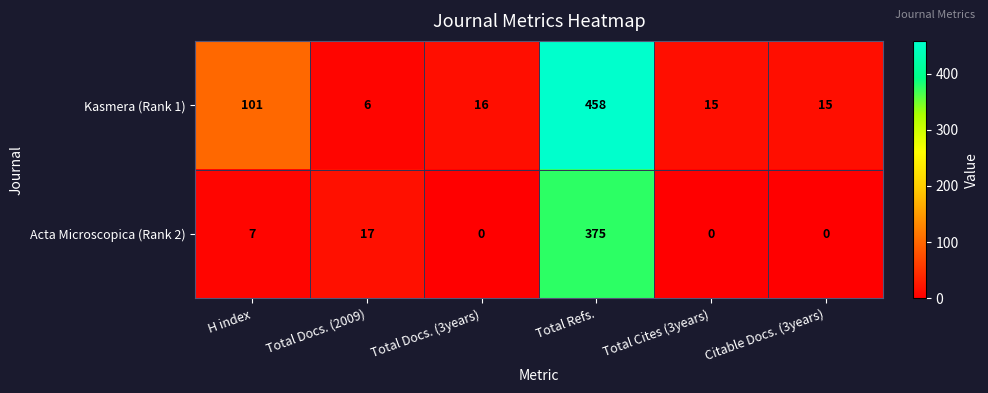

Reading left to right, what are all the values shown in this chart?

Kasmera (Rank 1): H index=101	Total Docs. (2009)=6	Total Docs. (3years)=16	Total Refs.=458	Total Cites (3years)=15	Citable Docs. (3years)=15
Acta Microscopica (Rank 2): H index=7	Total Docs. (2009)=17	Total Docs. (3years)=0	Total Refs.=375	Total Cites (3years)=0	Citable Docs. (3years)=0